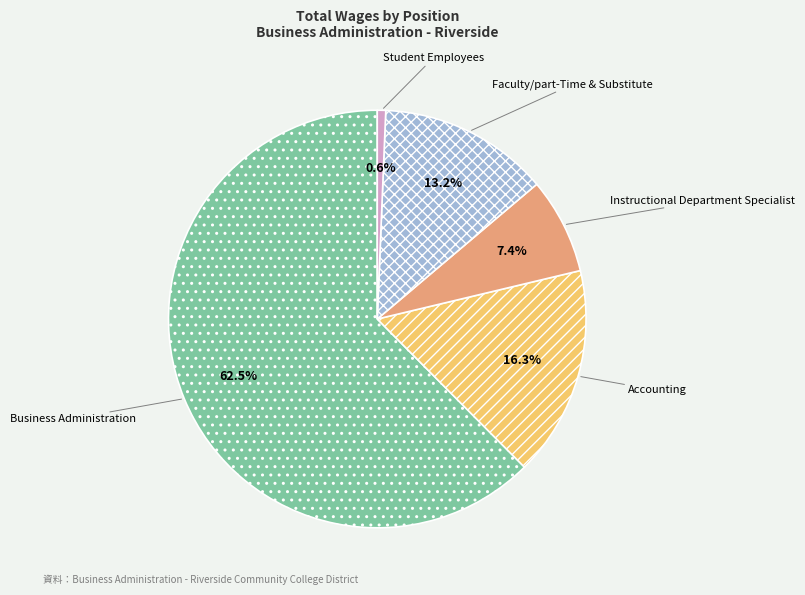

Does any single category account for the majority?

Yes